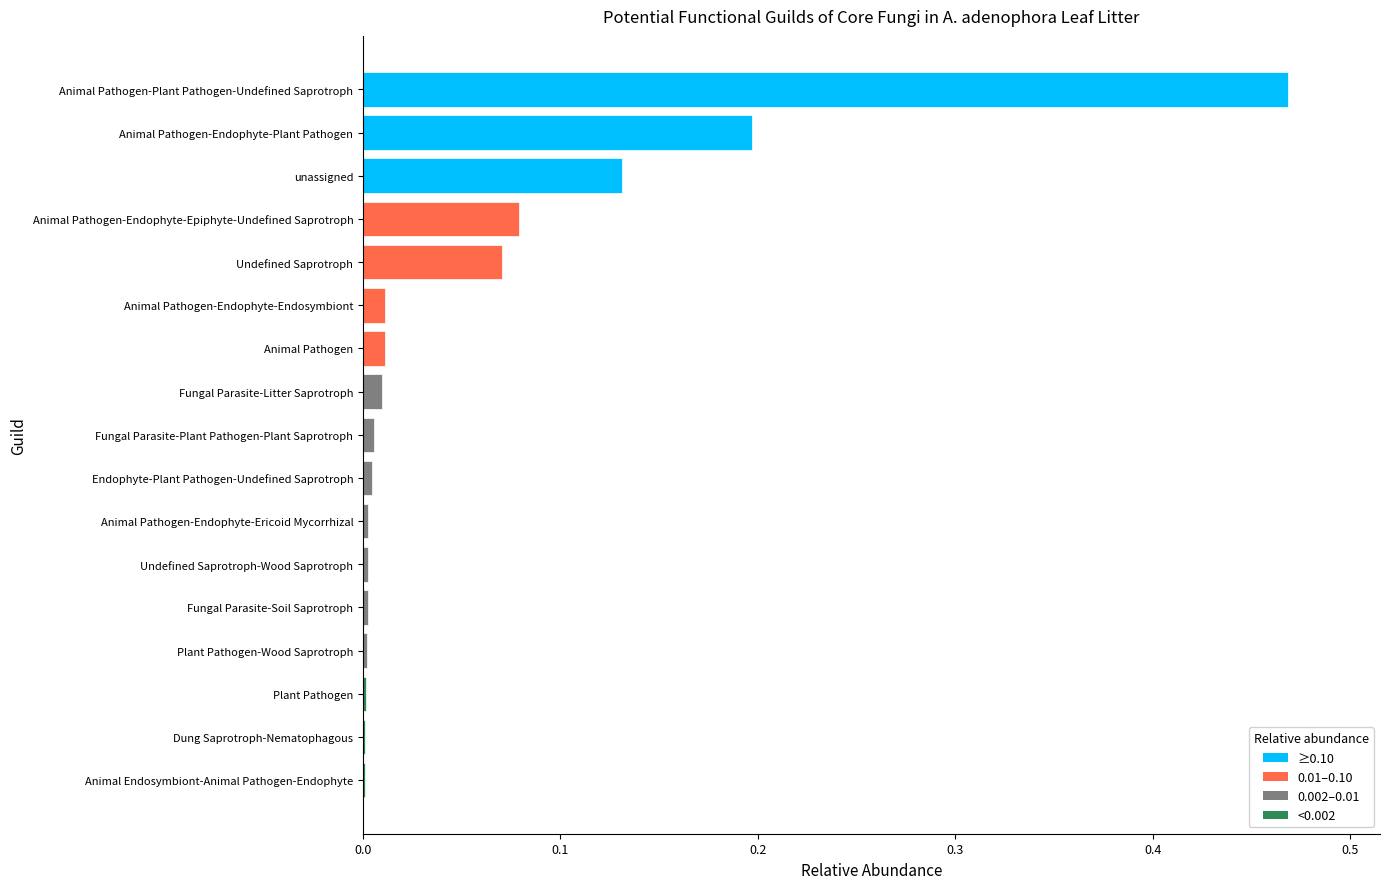

The value at Undefined Saprotroph-Wood Saprotroph is 0.0. True or false?

True